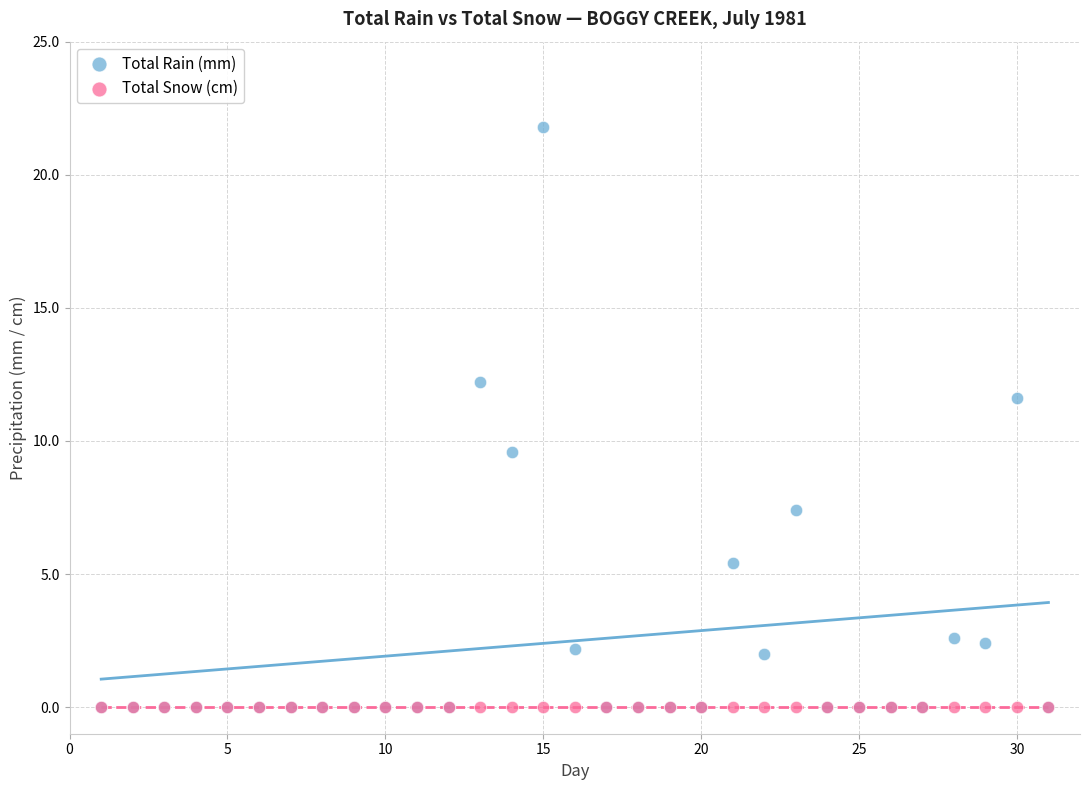

Across all series, what Y value is closest to 10?

9.6